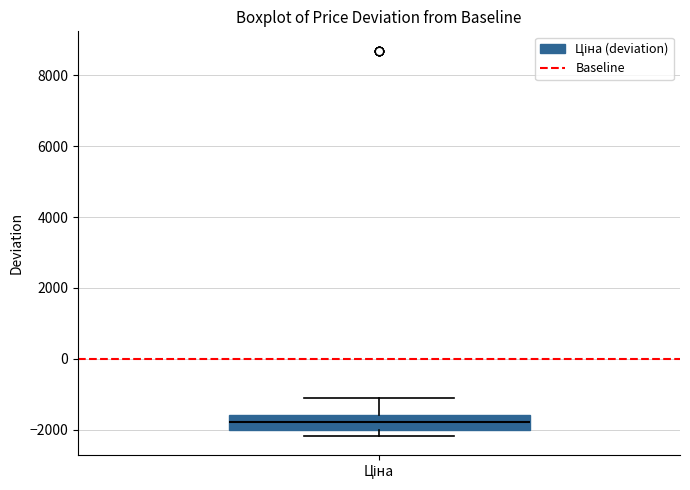

Read this box plot against the y-axis: the position of the median line, the range covered by the box, and the ends of both whiskers. The values are not printed on the chart, so give them approximately, as read against the axis.

median -1800, box -2000 to -1600, whiskers -2200 to -1200